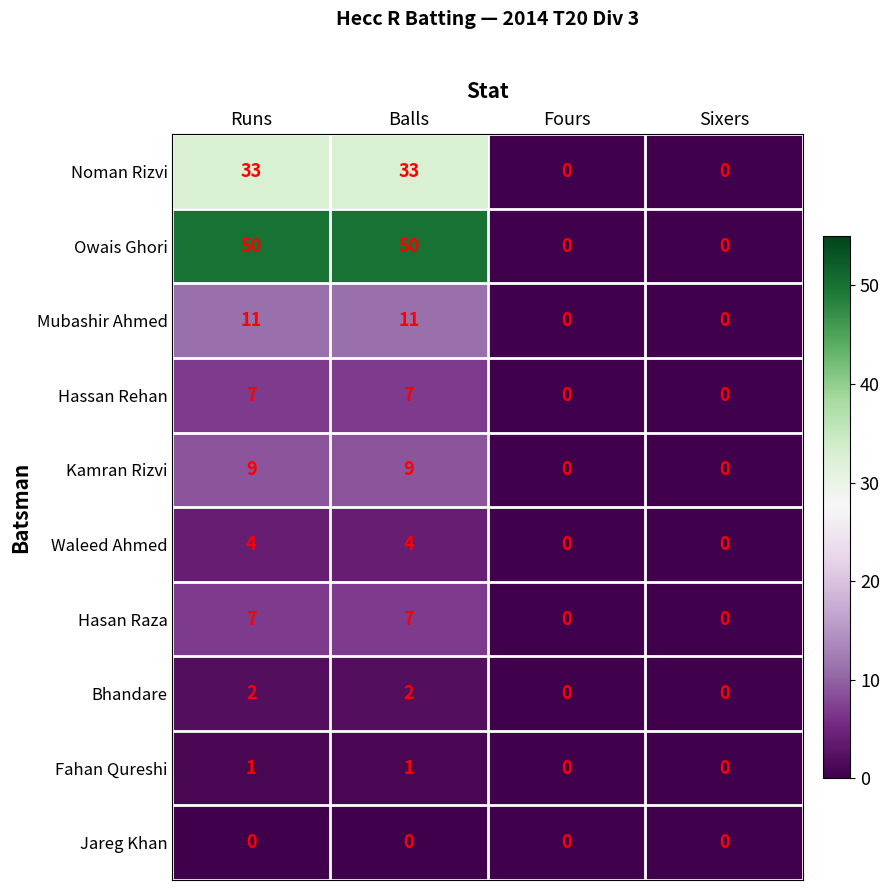

What is the maximum value for Kamran Rizvi?

9